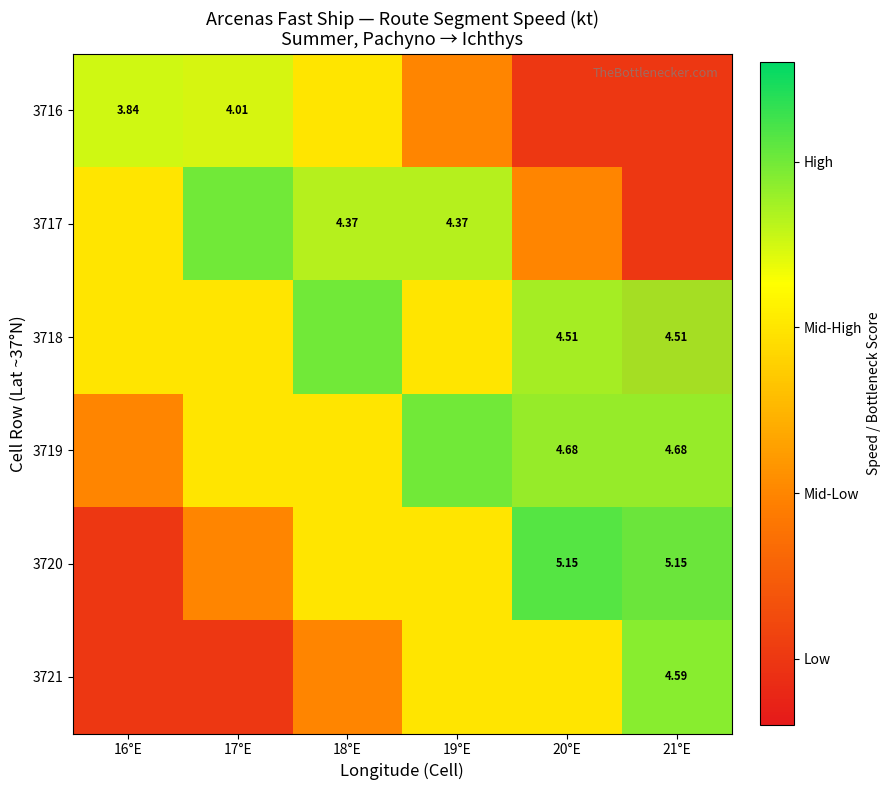

Which category has the highest value in the 3721 series?

21°E